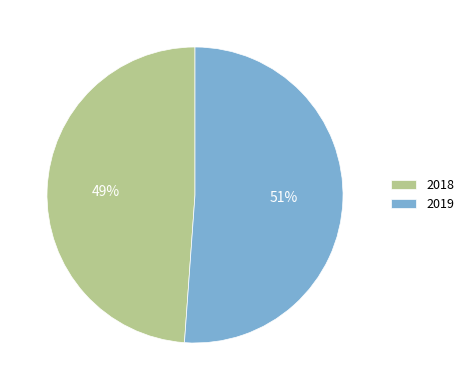

Between 2019 and 2018, which is larger?

2019